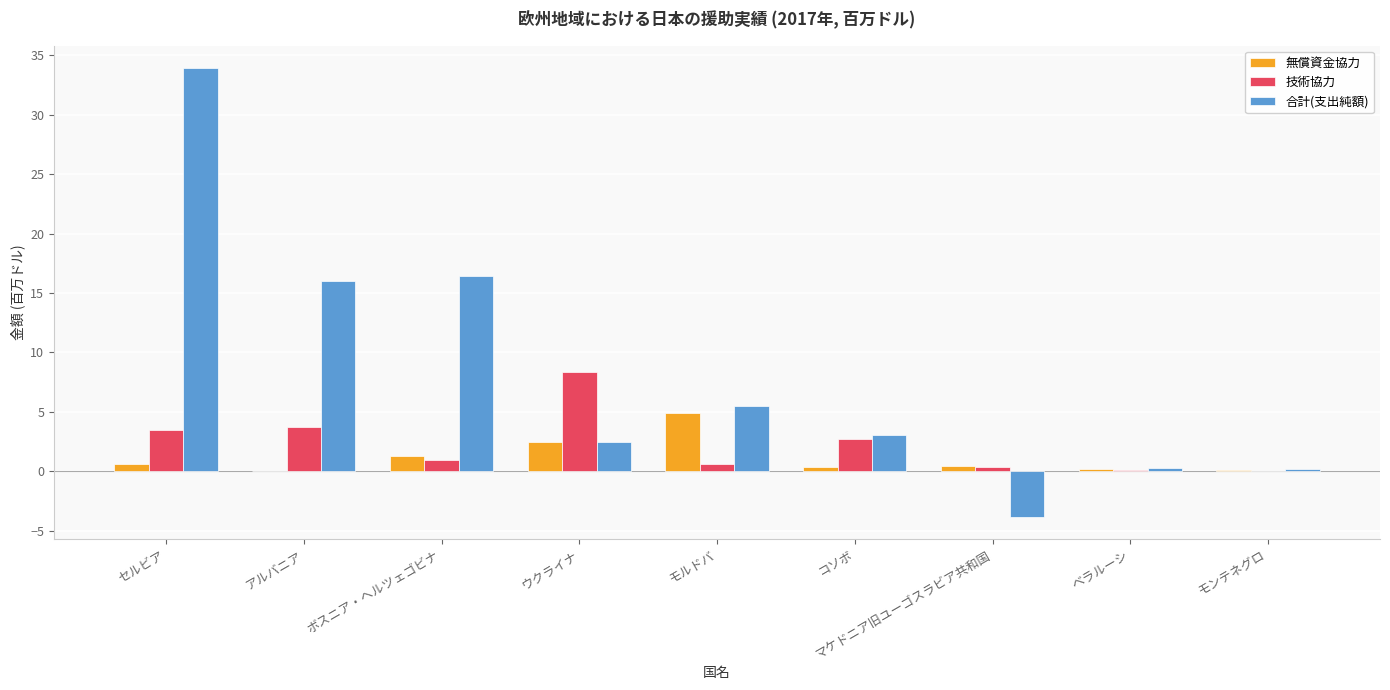

What is the sum of all 合計(支出純額) values?

74.0